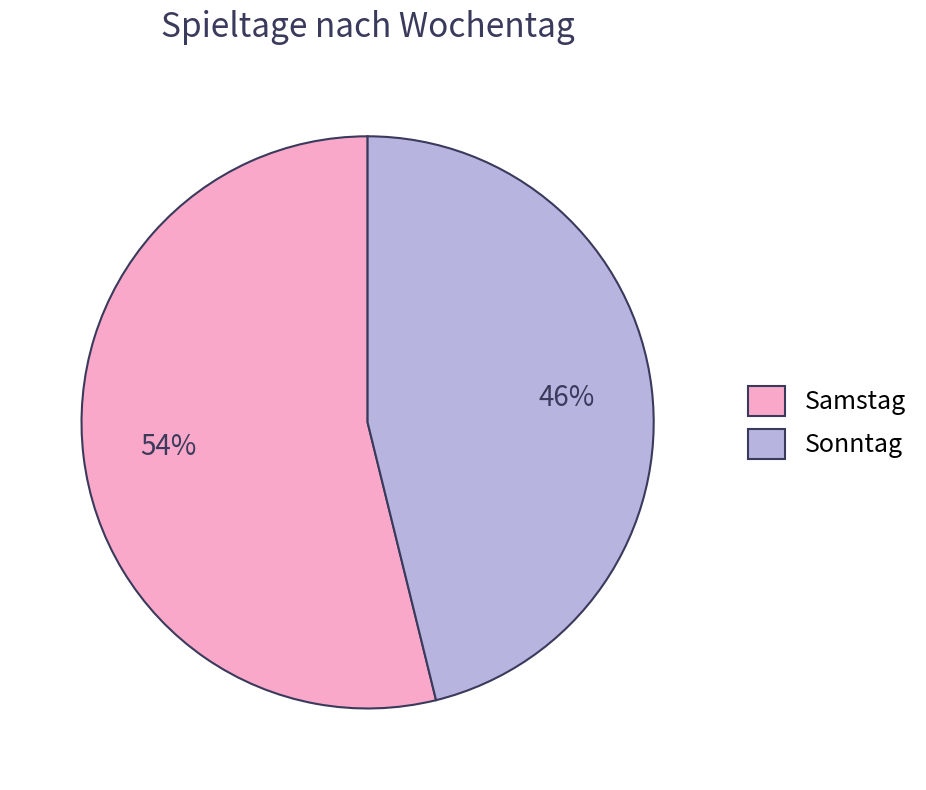

Which has a higher value, Sonntag or Samstag?

Samstag